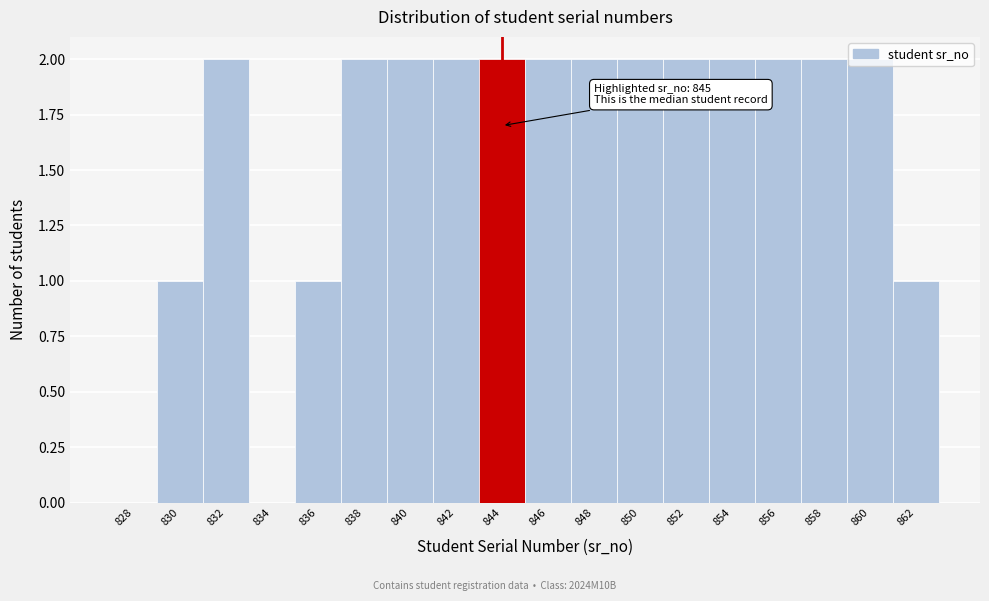

What is the ratio of the value at 840 to the value at 848?

1.0